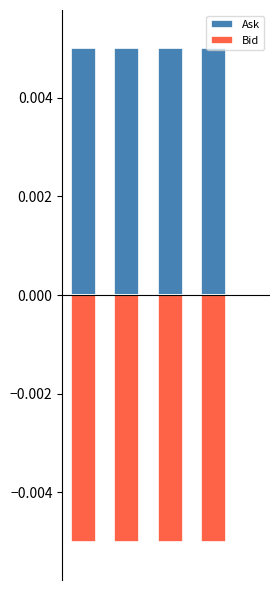

Rank the series by their average value, from highest to lowest.

Ask, Bid